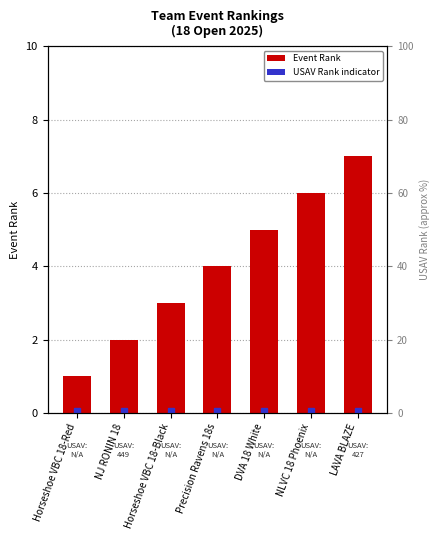

At which label does the data first exceed 4?

DVA 18 White